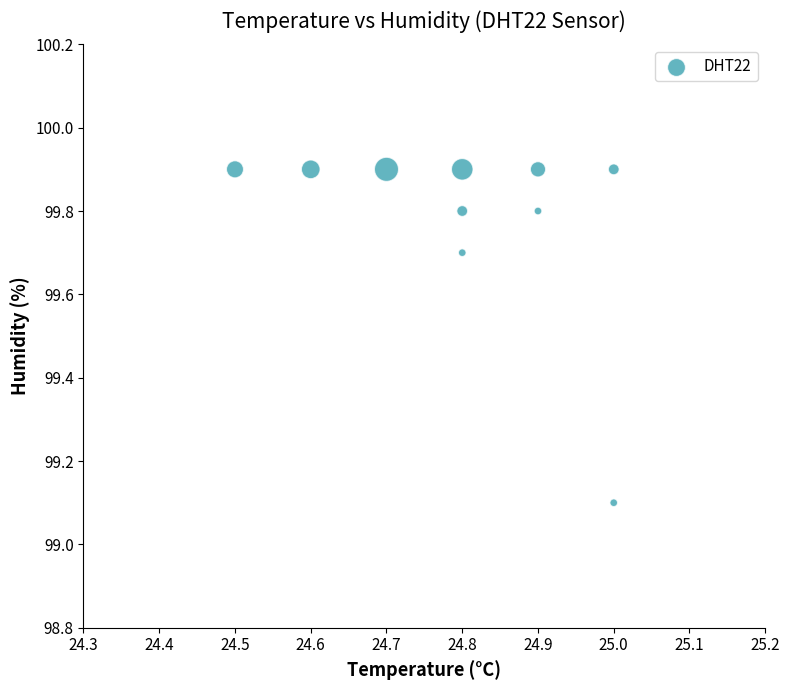

What is the range of Y values (max minus min)?

0.8